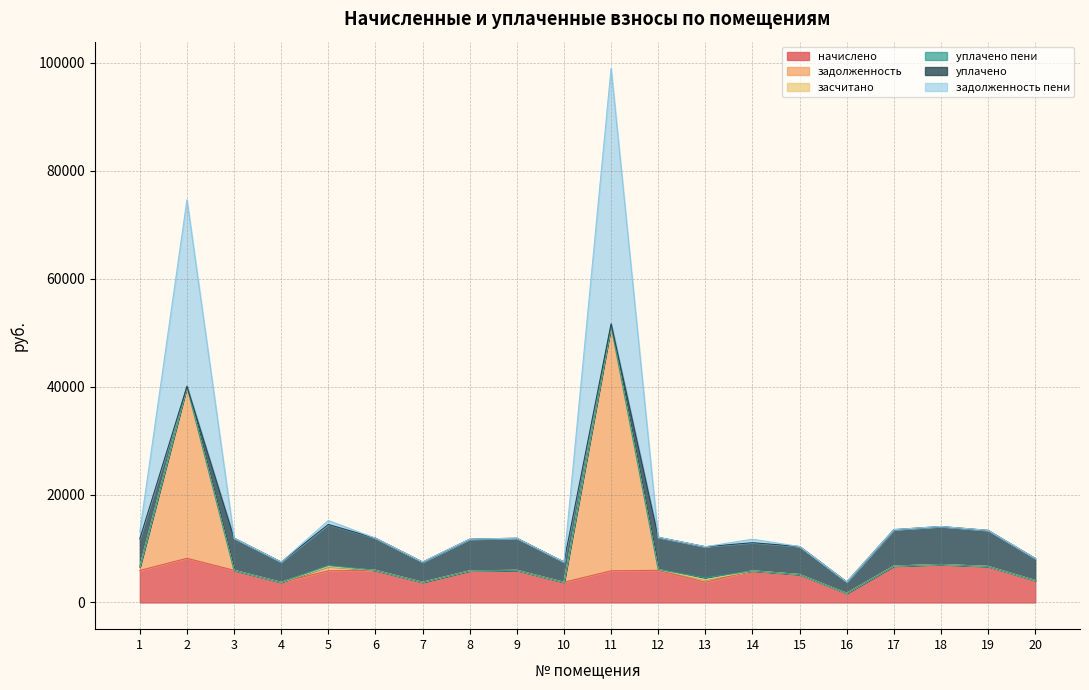

What is the highest value of the начислено series?

8179.2